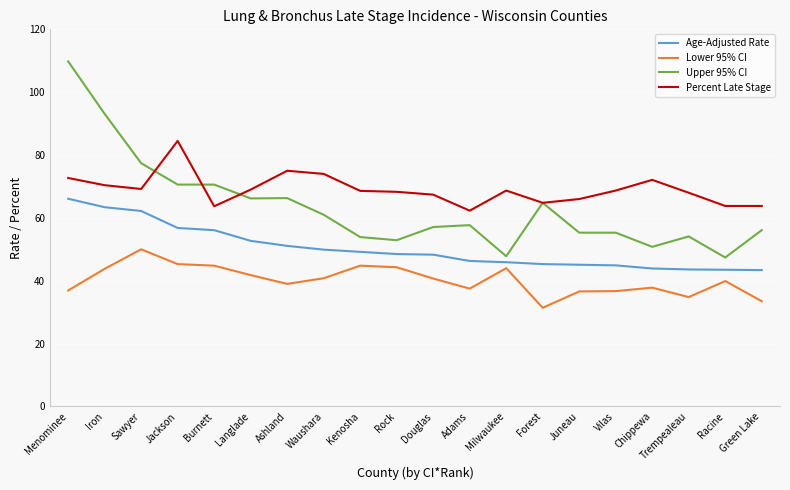

What position from the right is Trempealeau?

3